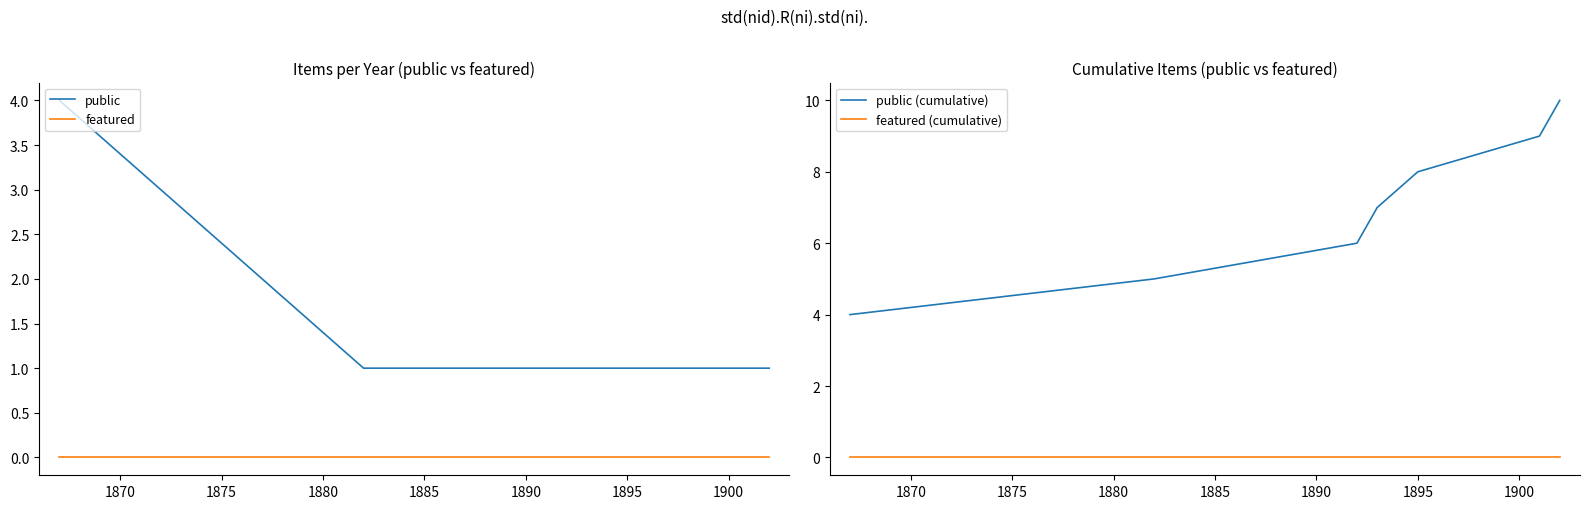

True or false: public and featured cross at least once.

False